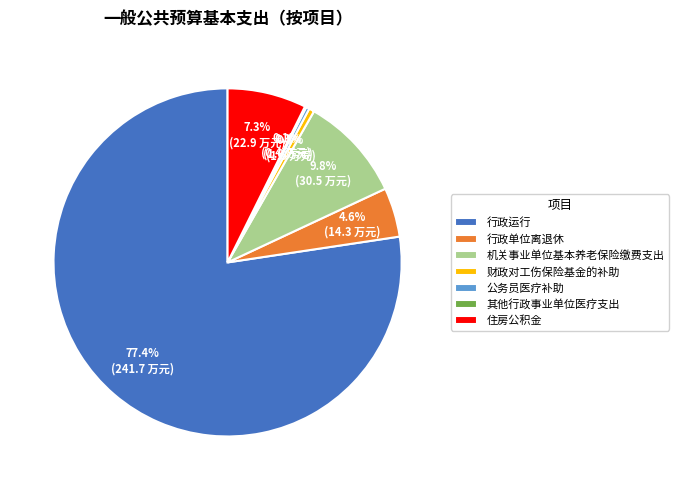

To the nearest percent, what portion does 行政运行 represent?

77%